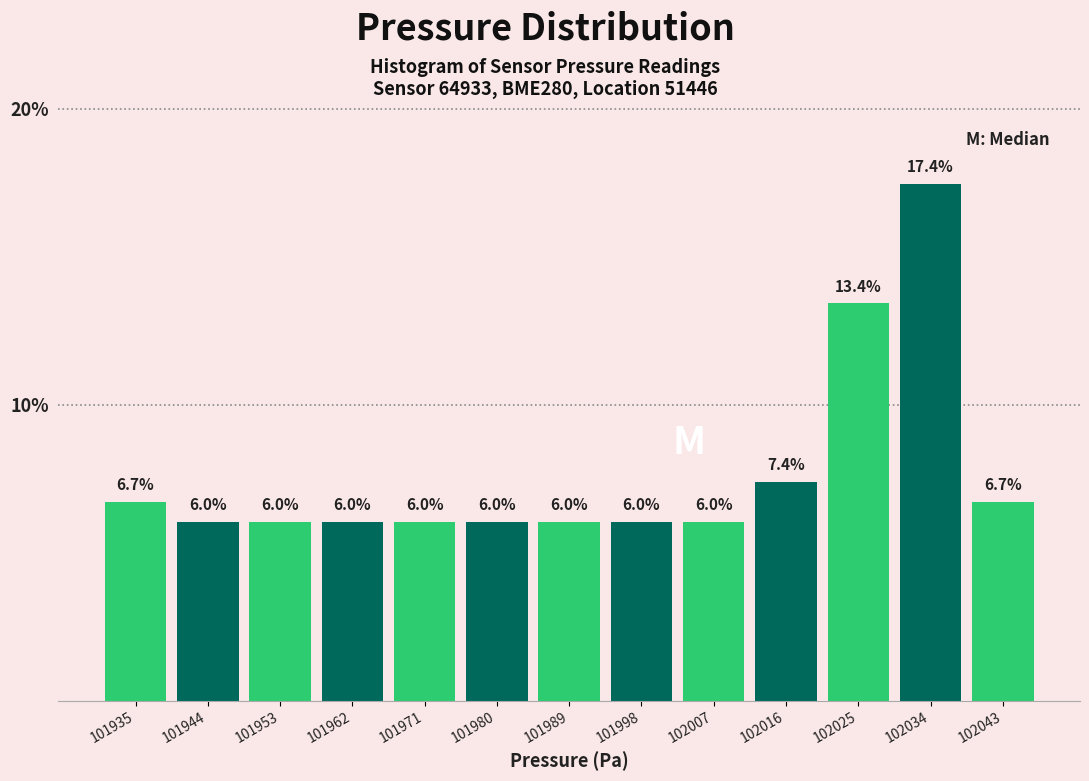

Reading left to right, transcribe this chart: for each bar, give the range it covers on the x-axis and its height. The bar edges are not printed on the chart, so give them approximately, as read against the axis.

101930 to 101939: 6.7
101939 to 101948: 6.0
101948 to 101957: 6.0
101957 to 101966: 6.0
101966 to 101975: 6.0
101975 to 101984: 6.0
101984 to 101994: 6.0
101994 to 102003: 6.0
102003 to 102012: 6.0
102012 to 102021: 7.4
102021 to 102030: 13.4
102030 to 102039: 17.4
102039 to 102048: 6.7